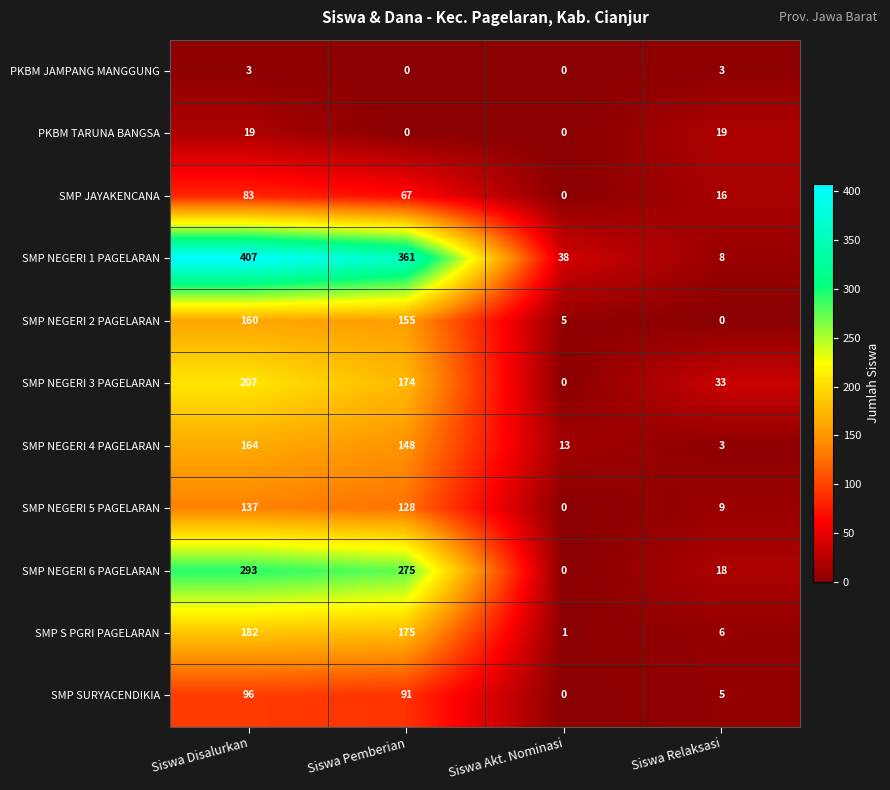

What is the approximate value of SMP NEGERI 6 PAGELARAN at Siswa Pemberian, to the nearest 5?

275